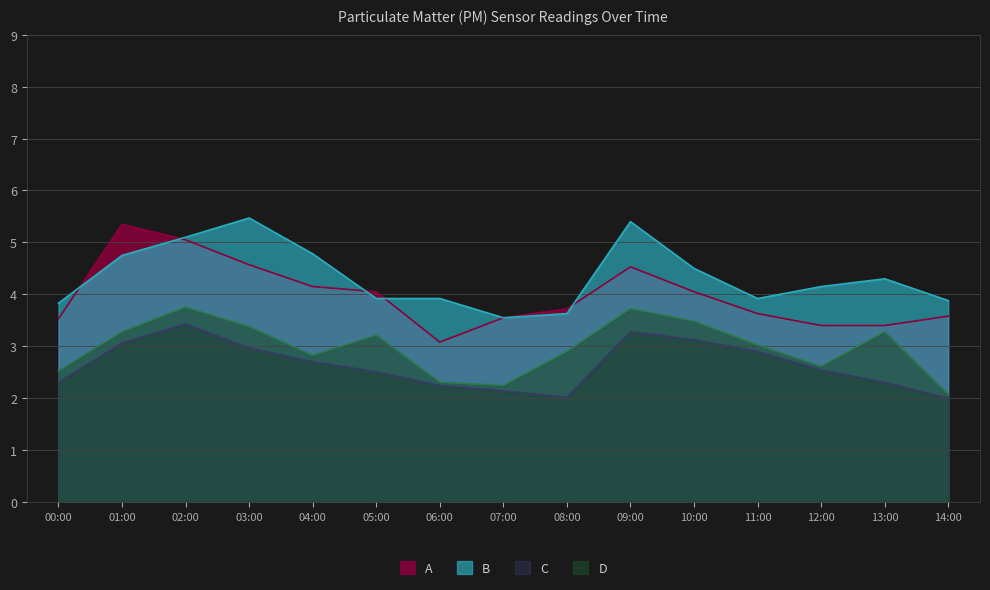

At which category is the sum across all series the highest?

02:00